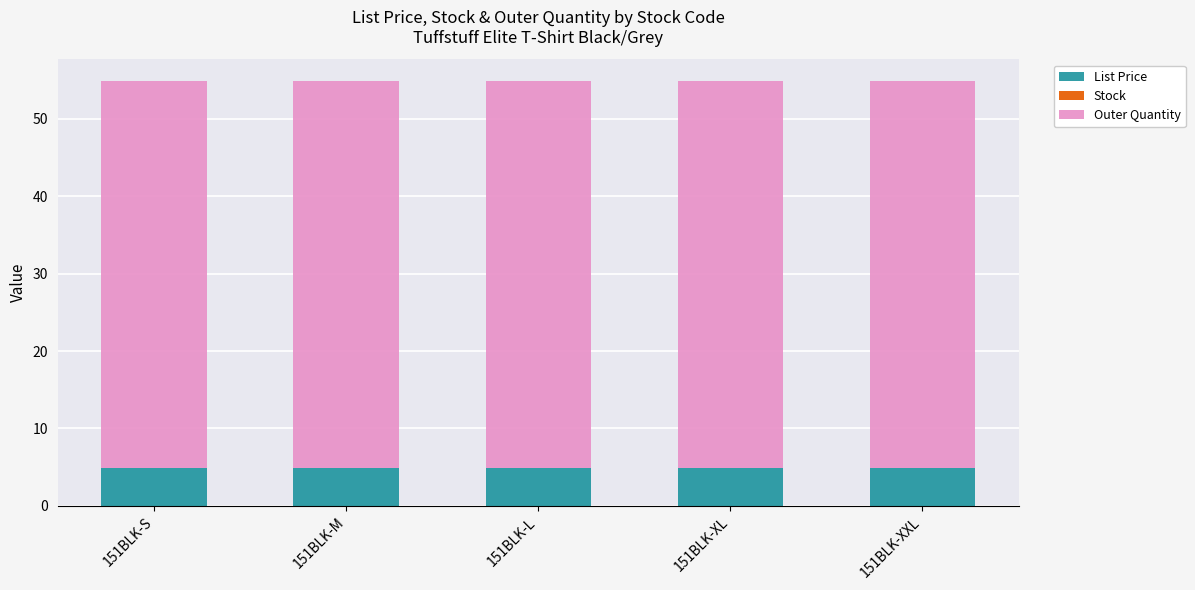

What is the sum of the List Price values at 151BLK-M and 151BLK-S?

9.9